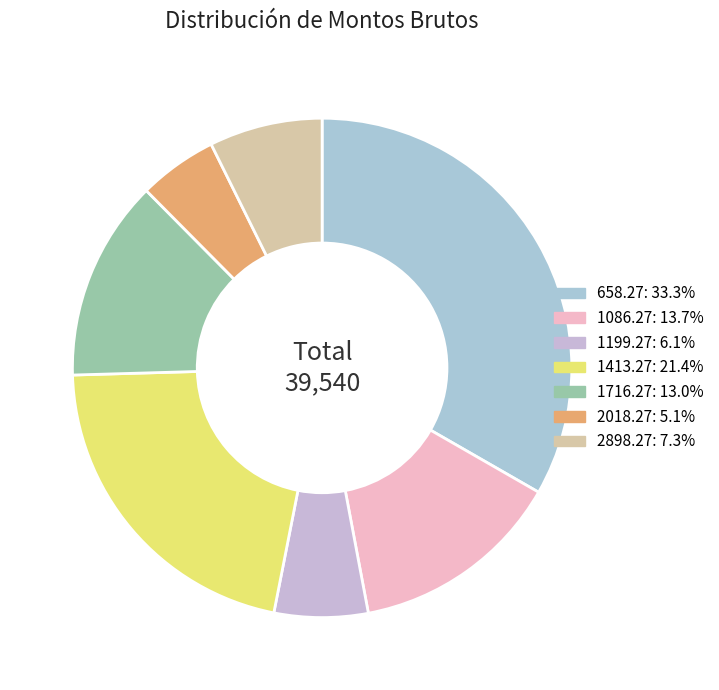

To the nearest percent, what is the average slice percentage?

14%